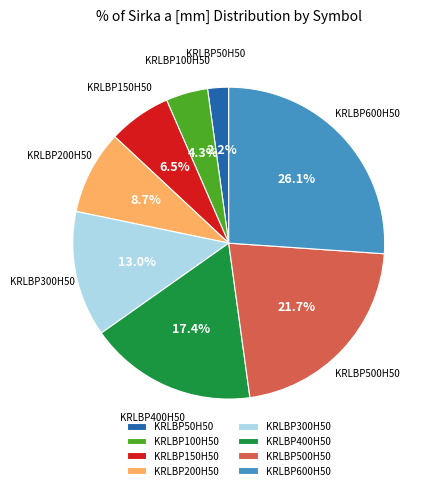

What percentage is the KRLBP100H50 slice, to the nearest percent?

4%